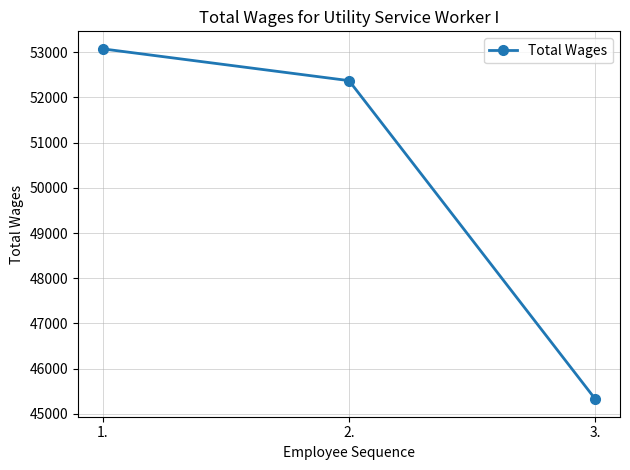

The value at 2. is 52371. True or false?

True